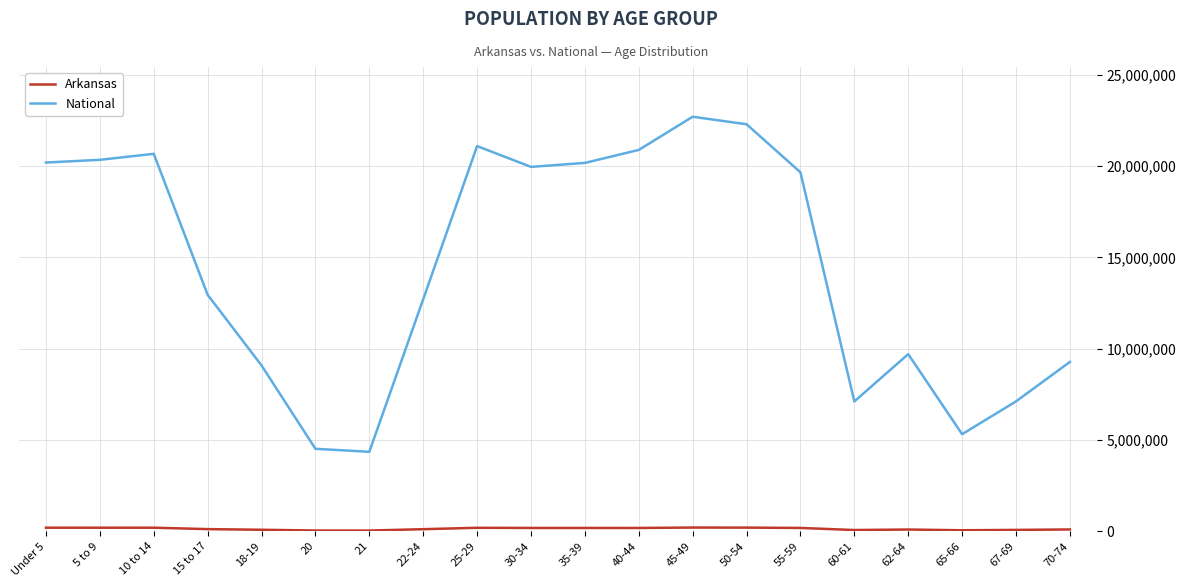

The National series shows 1405263 at 65-66. True or false?

False